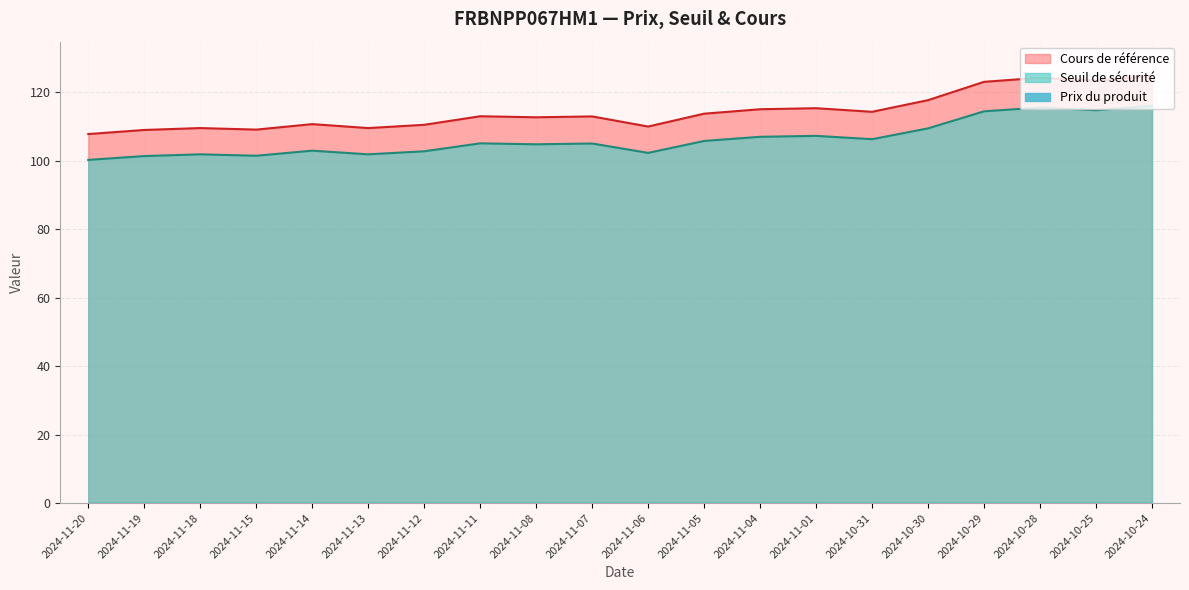

True or false: Cours de référence and Seuil de sécurité cross at least once.

False